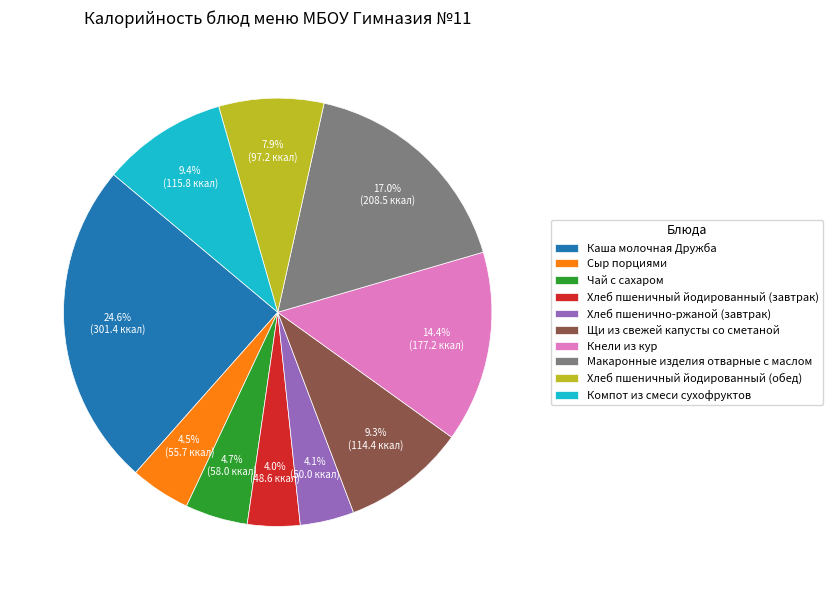

What is the largest slice in the pie chart?

Каша молочная Дружба